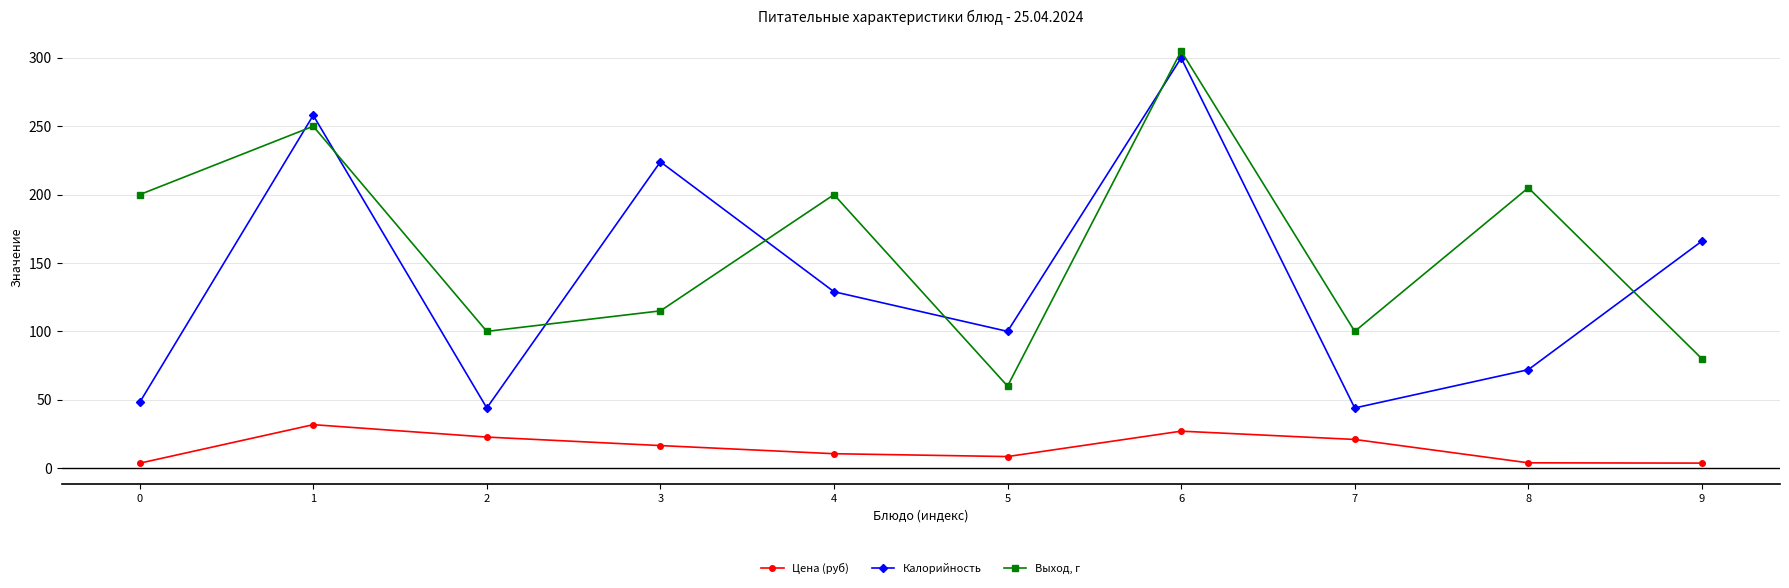

At 7, list the series in order from smallest to largest.

Цена (руб), Калорийность, Выход, г